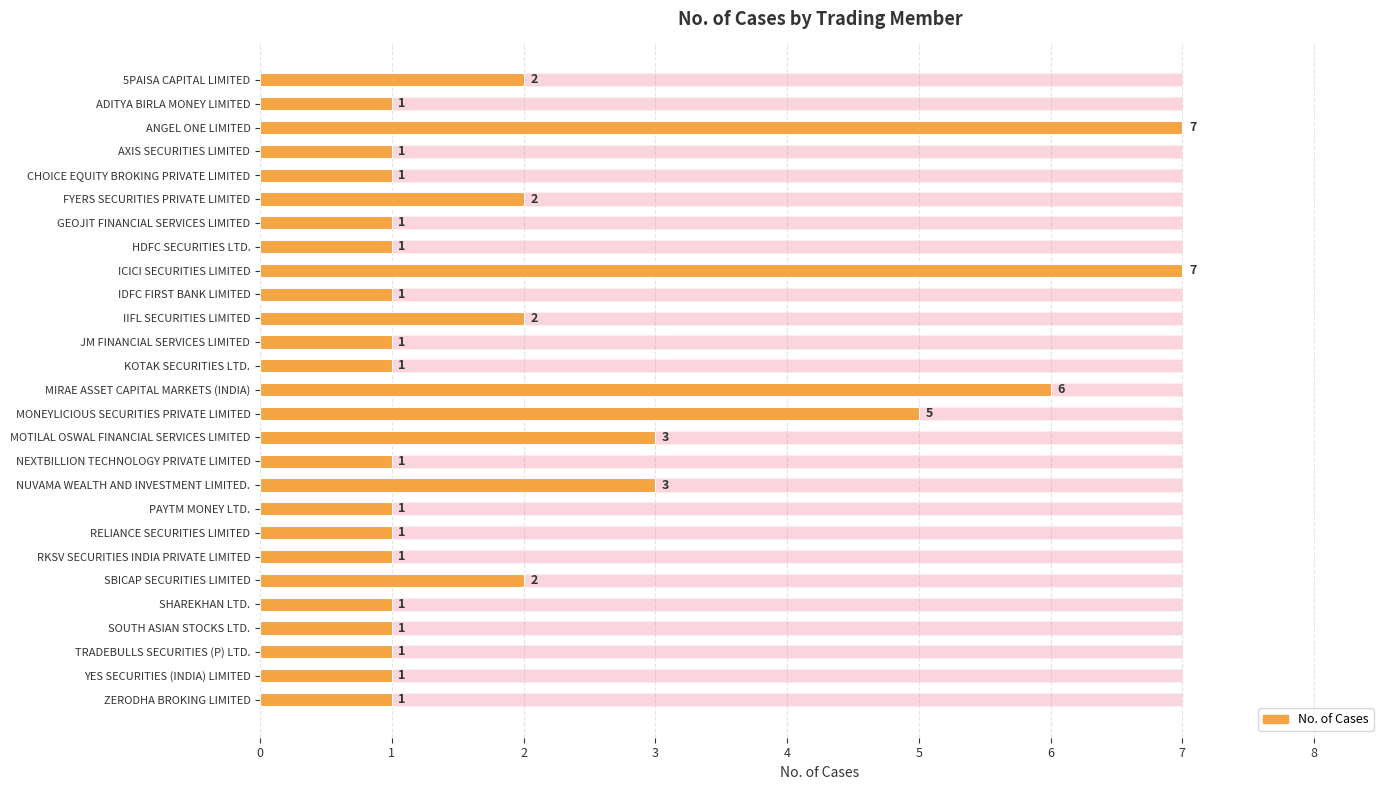

How many bars are there in total?

27